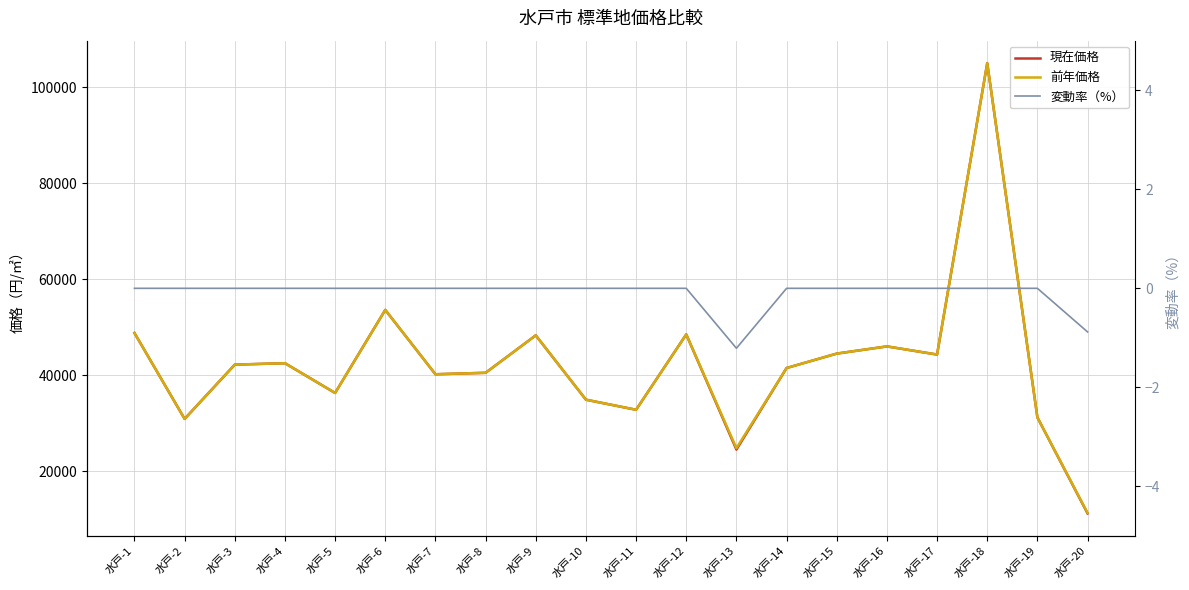

What is the difference between the highest and lowest values at 水戸-14?

41500.0